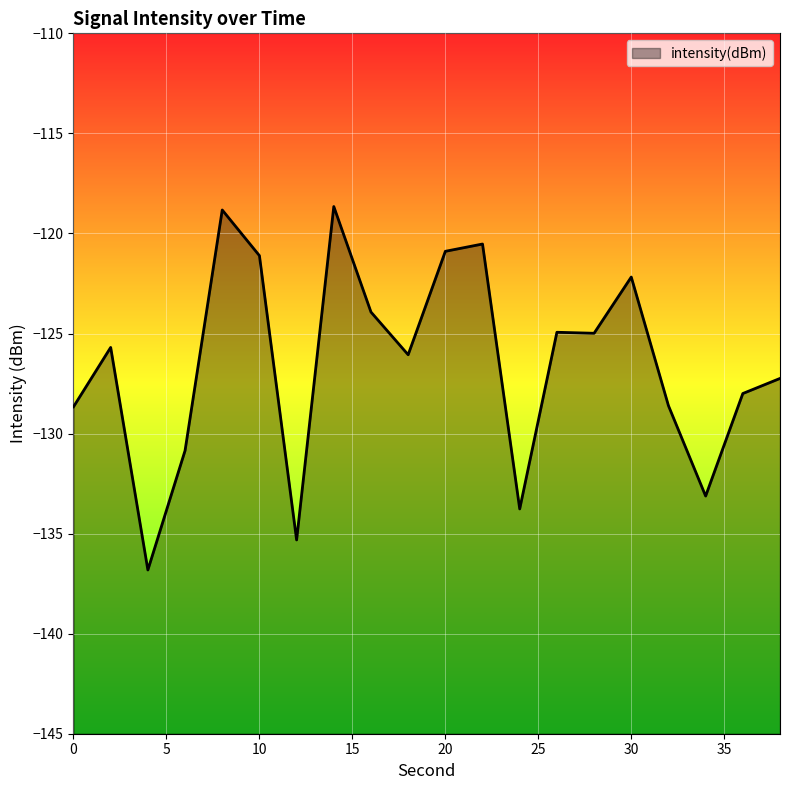

How many lines are shown in the chart?

1